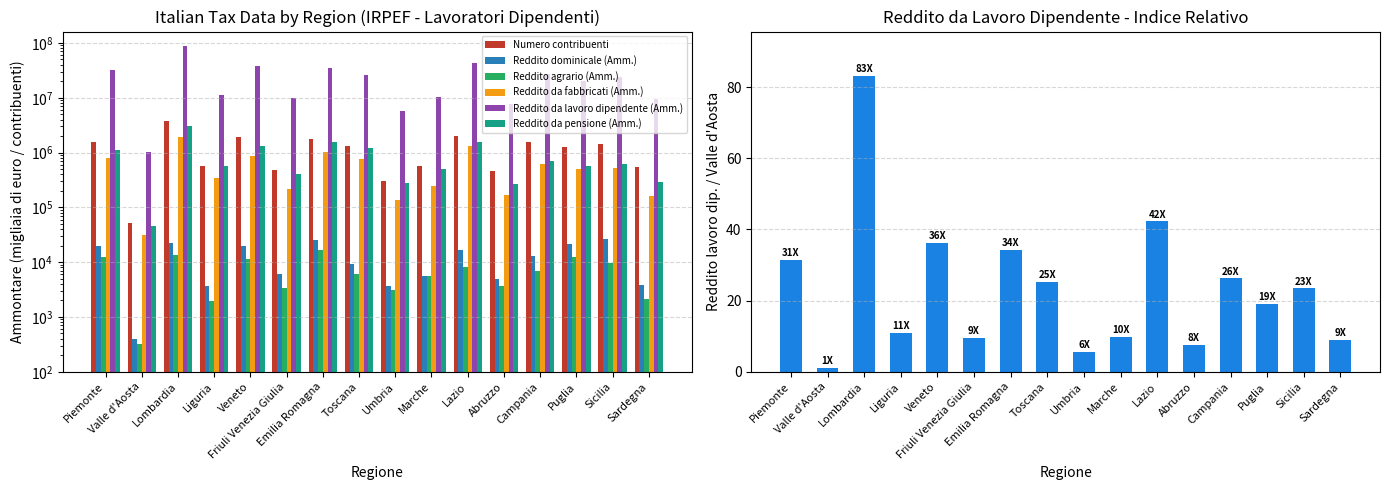

What is the sum of all Reddito agrario (Amm.) values?

117036.0